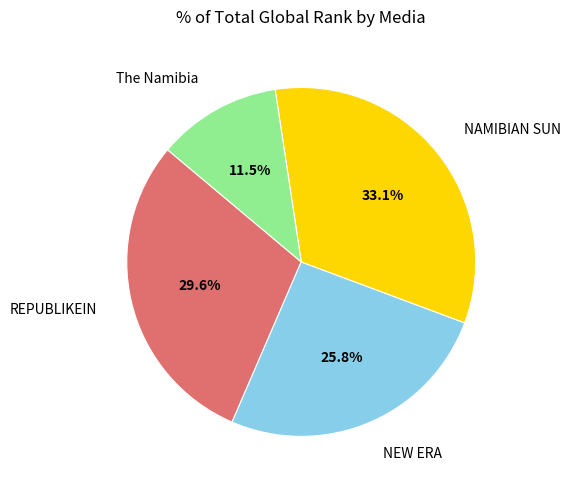

Count the number of slices in the pie.

4